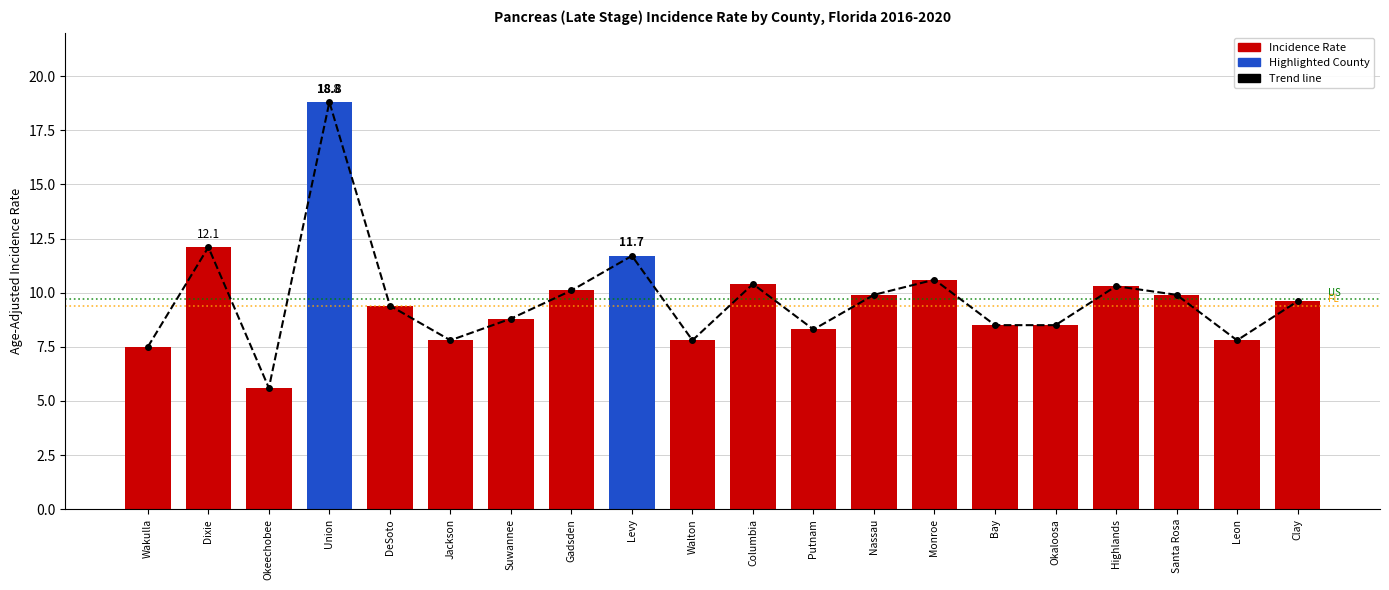

What is the sum of all Unemployment rate values?

193.4